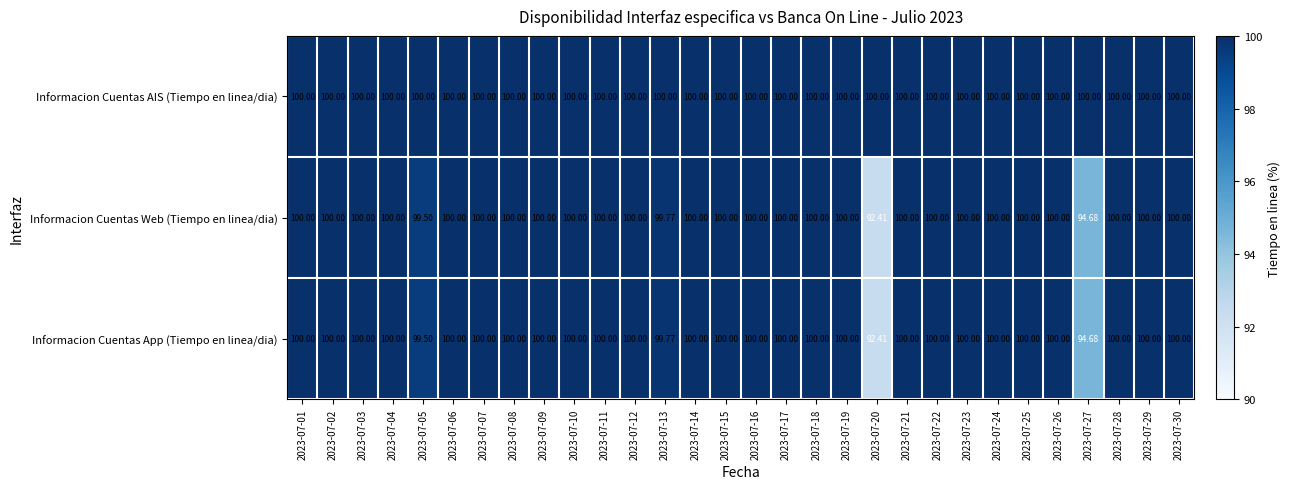

Which series has the largest total across all categories?

Informacion Cuentas AIS (Tiempo en linea/dia)